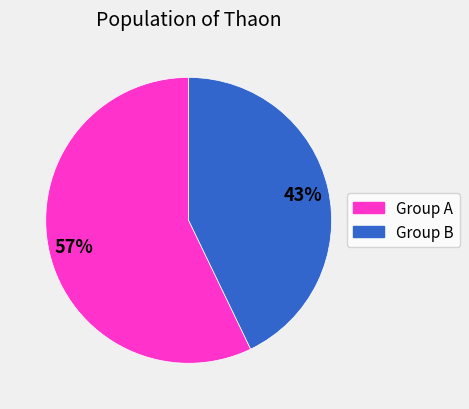

To the nearest percent, what is the difference between the largest and smallest slice percentages?

14%